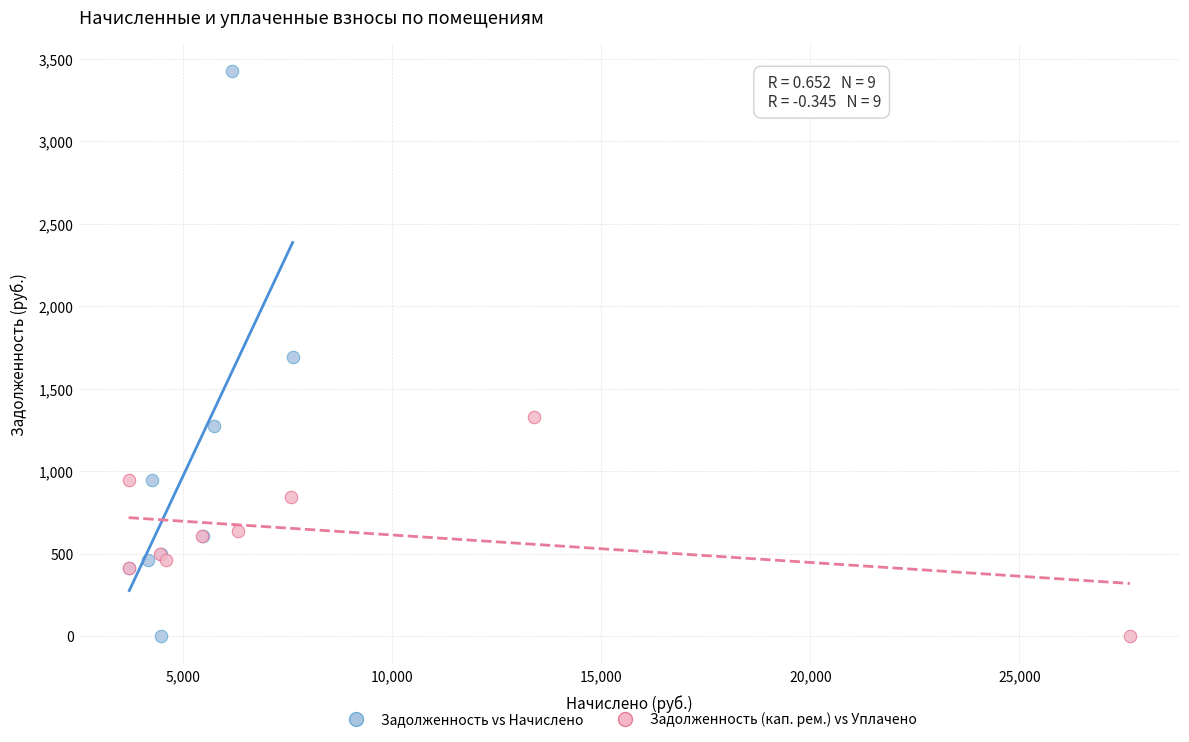

Which series contains the highest Y value?

Задолженность vs Начислено